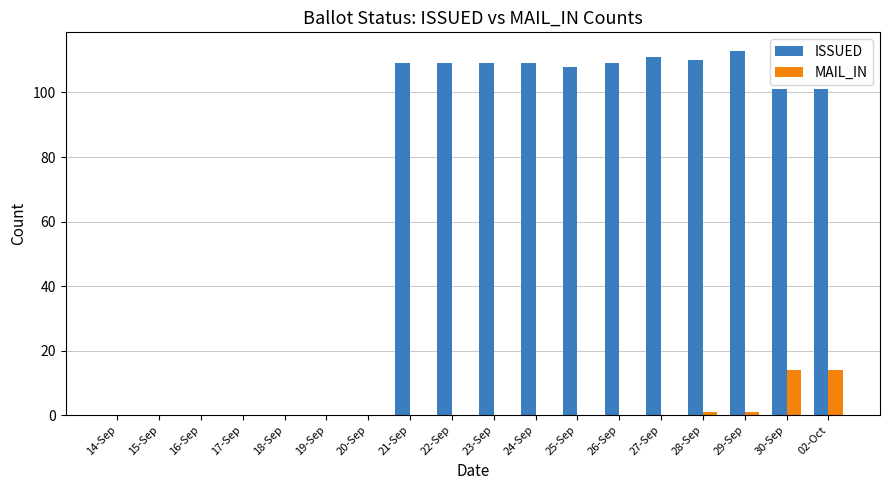

How many data points does each series have?

18